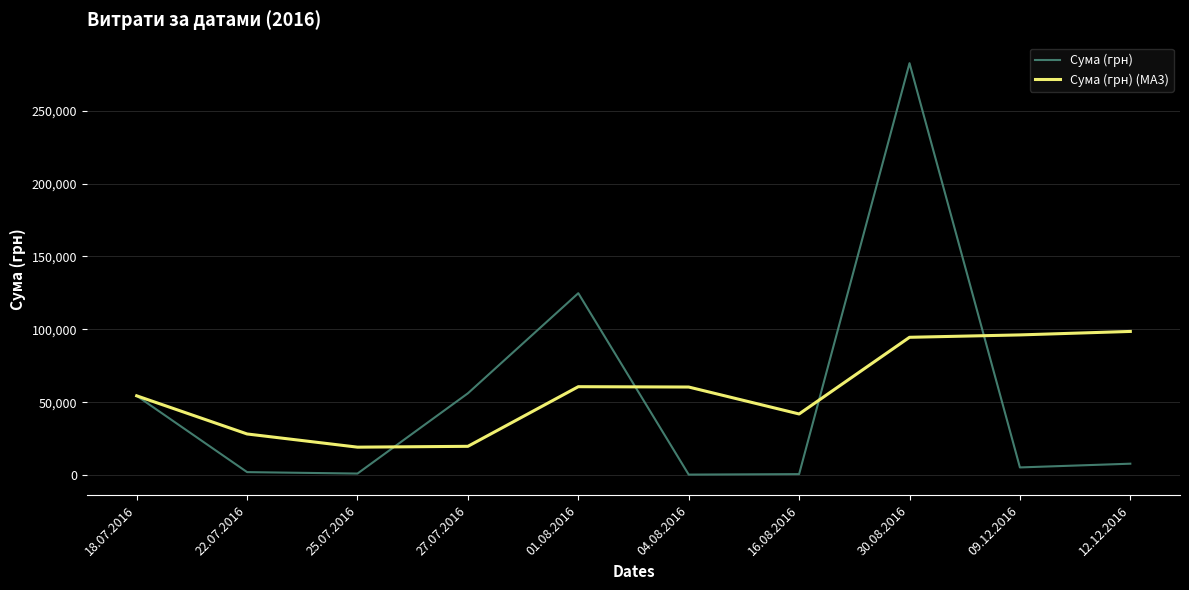

List the series in order of their peak value, highest first.

Сума (грн), Сума (грн) (MA3)